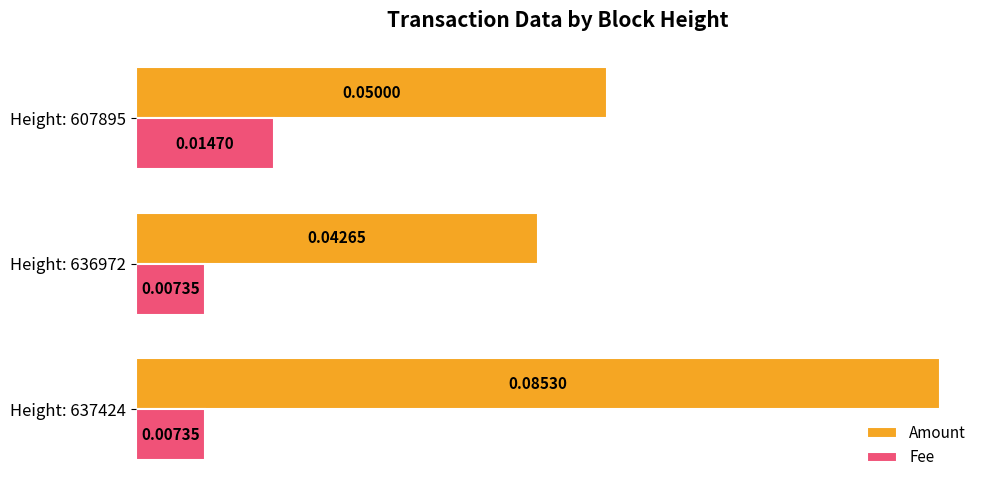

Is the value of Fee at Height: 636972 greater than the value of Amount at Height: 637424?

No